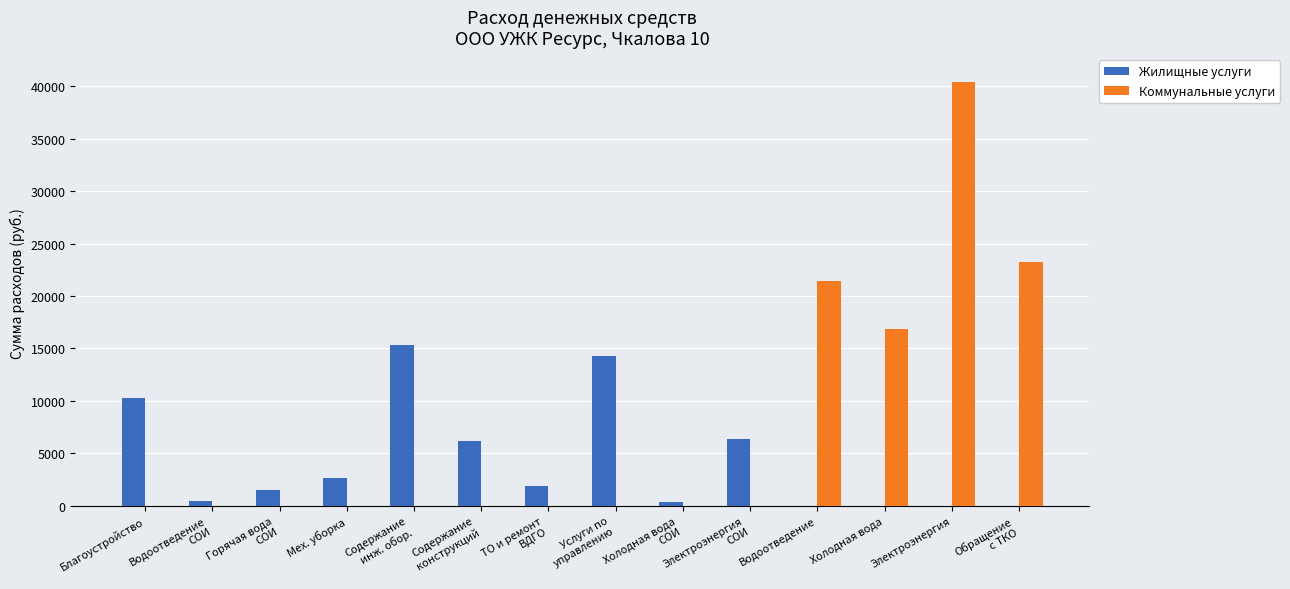

How many groups of bars are there?

14